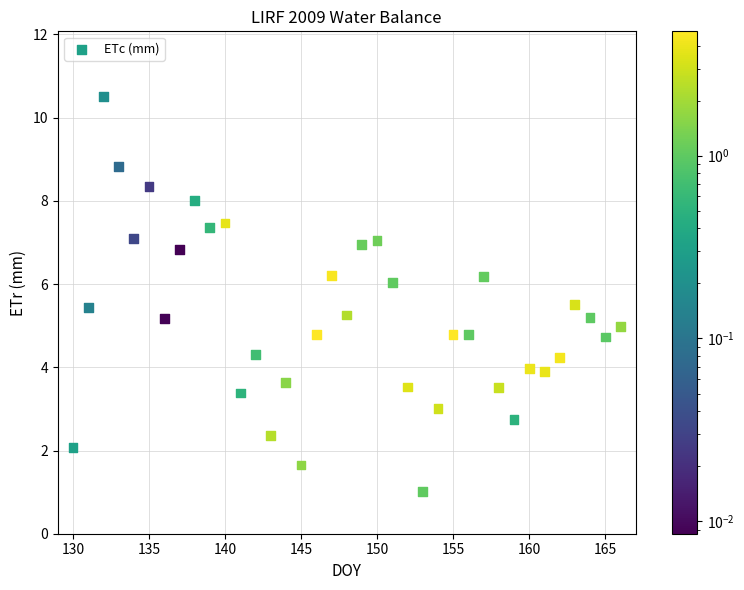

What is the range of X values (max minus min)?

36.0